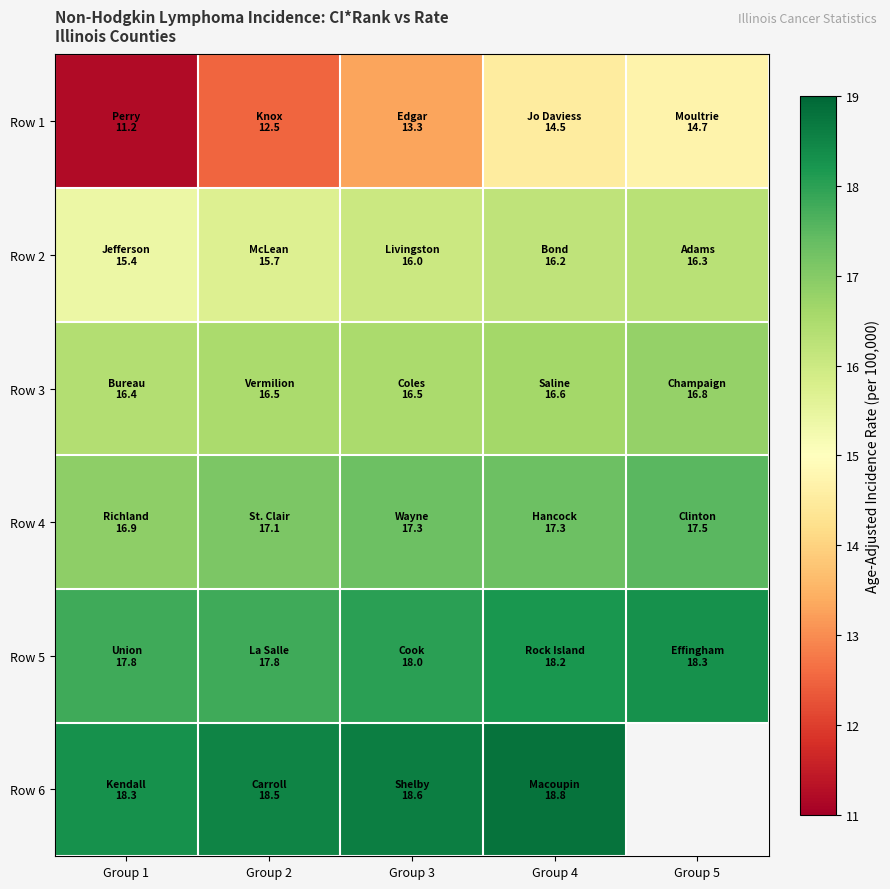

What is the total value across all series at Group 2?

98.1